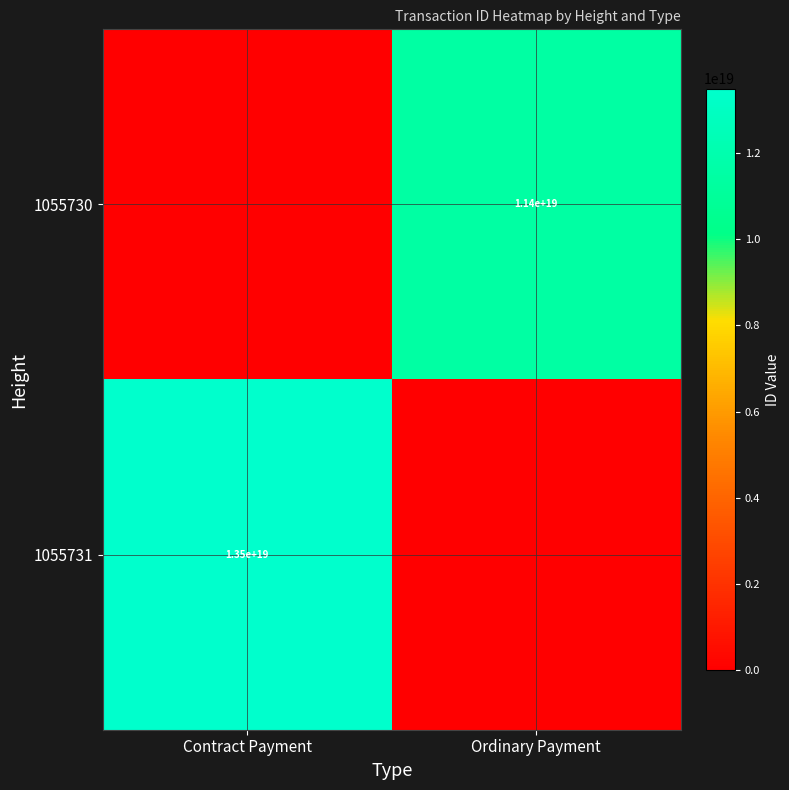

The 1055730 series shows 2929677055884674048 at Ordinary Payment. True or false?

False